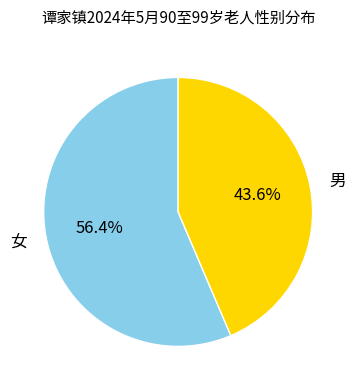

What percentage is the 男 slice, to the nearest percent?

44%